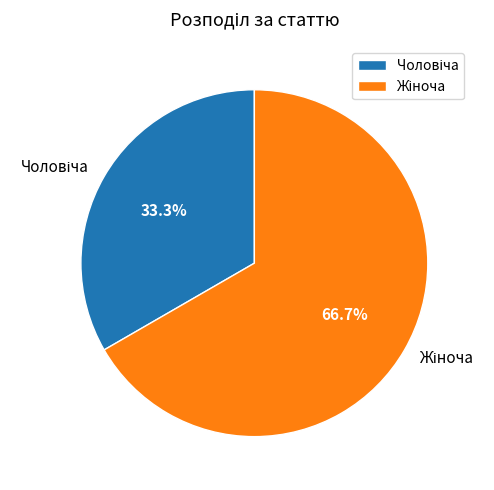

Does any single category account for the majority?

Yes